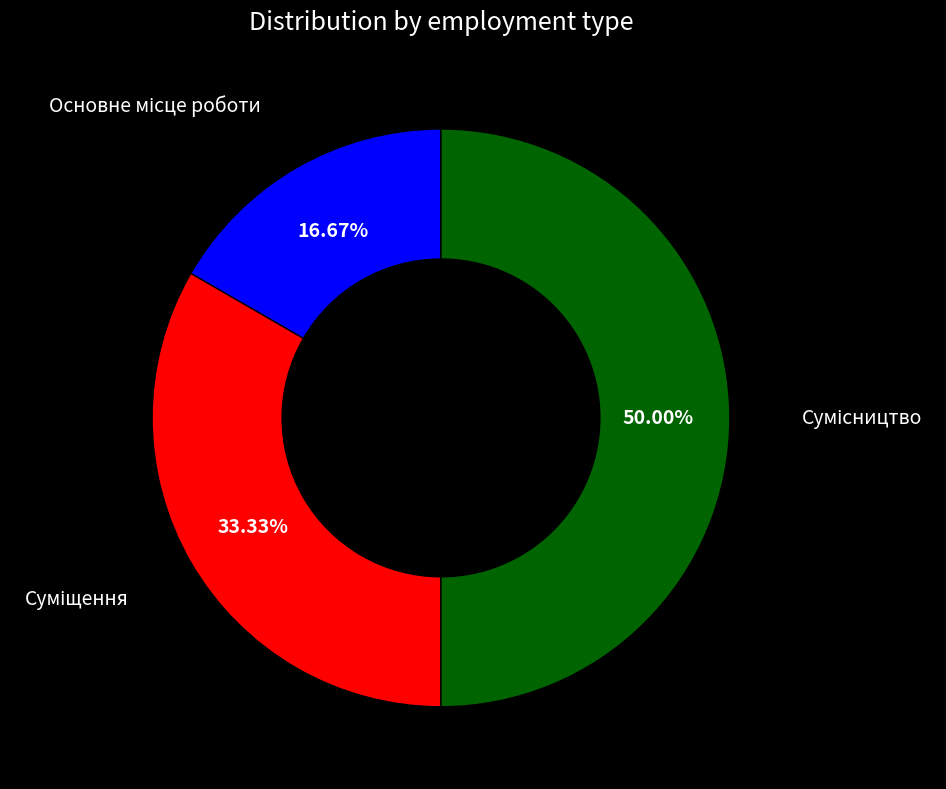

Which category has the biggest portion of the pie?

Сумісництво